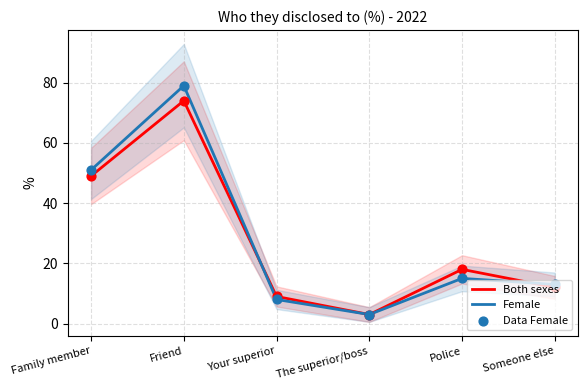

Which series contains the lowest Y value?

Both sexes